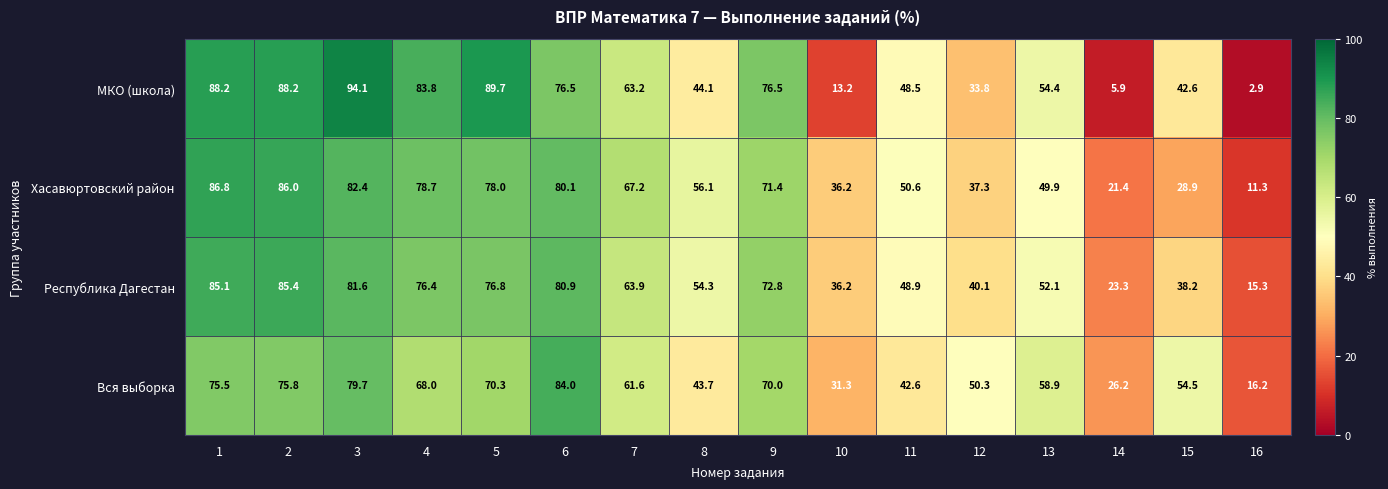

At which label is Республика Дагестан closest to 50?

11